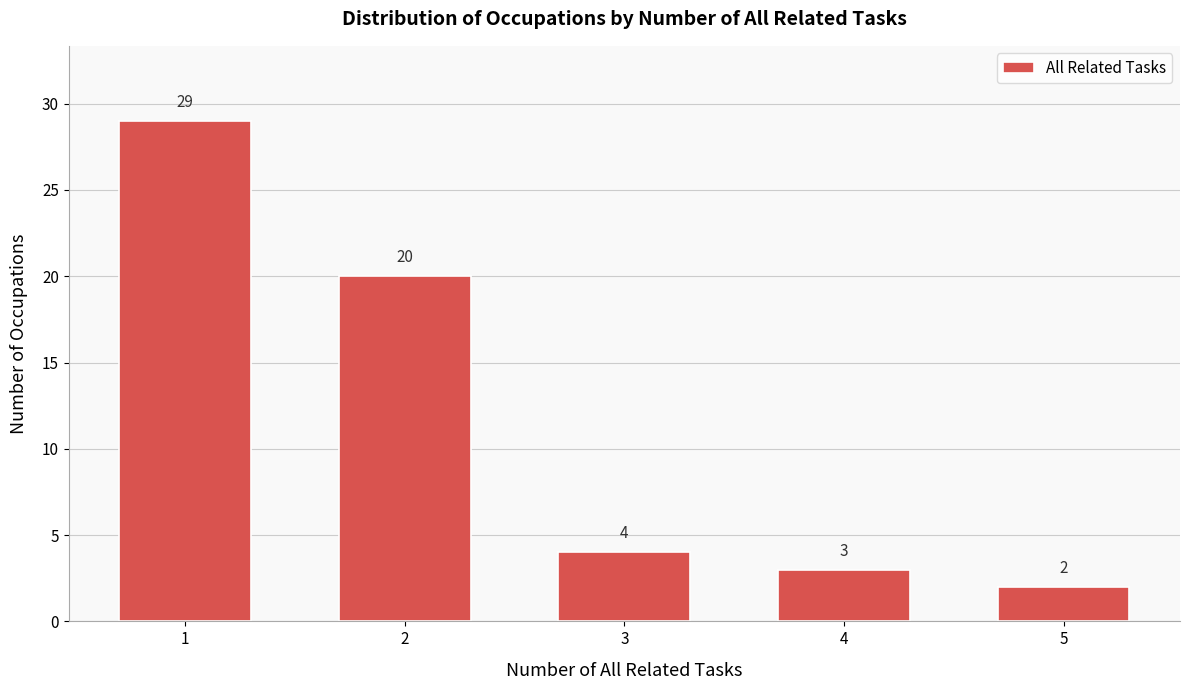

Reading left to right, what are all the values shown in this chart?

1=29	2=20	3=4	4=3	5=2